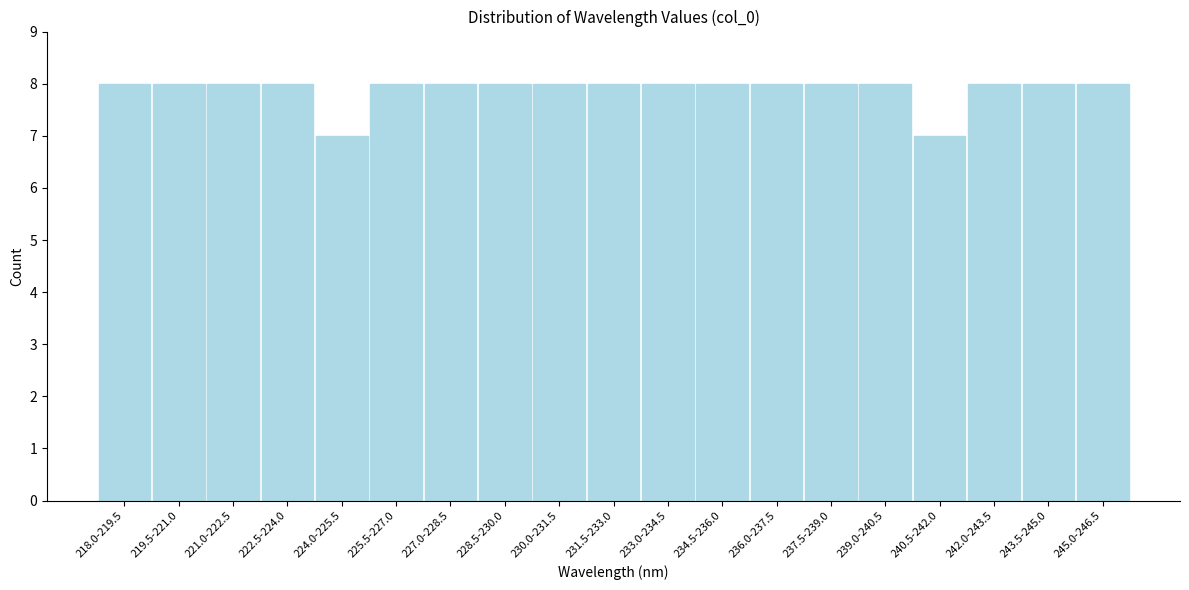

Reading left to right, what are all the values shown in this chart?

218.0-219.5=8	219.5-221.0=8	221.0-222.5=8	222.5-224.0=8	224.0-225.5=7	225.5-227.0=8	227.0-228.5=8	228.5-230.0=8	230.0-231.5=8	231.5-233.0=8	233.0-234.5=8	234.5-236.0=8	236.0-237.5=8	237.5-239.0=8	239.0-240.5=8	240.5-242.0=7	242.0-243.5=8	243.5-245.0=8	245.0-246.5=8